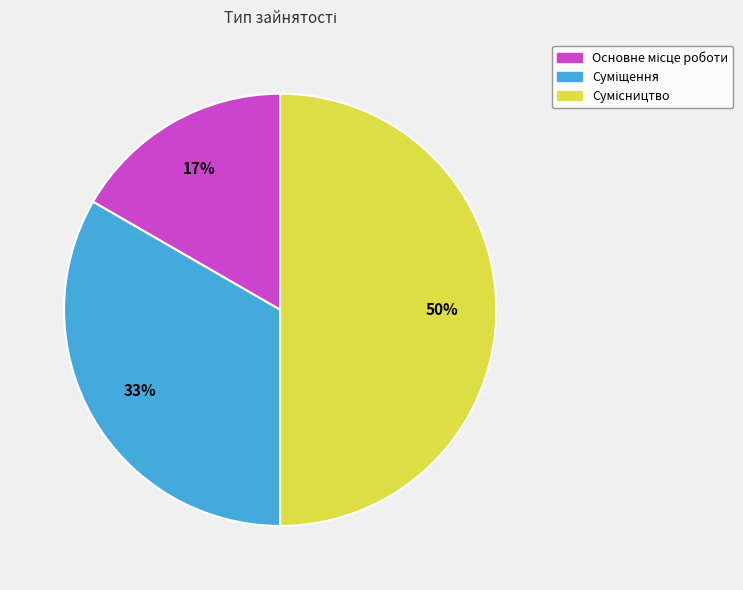

To the nearest percent, what is the average slice percentage?

33%